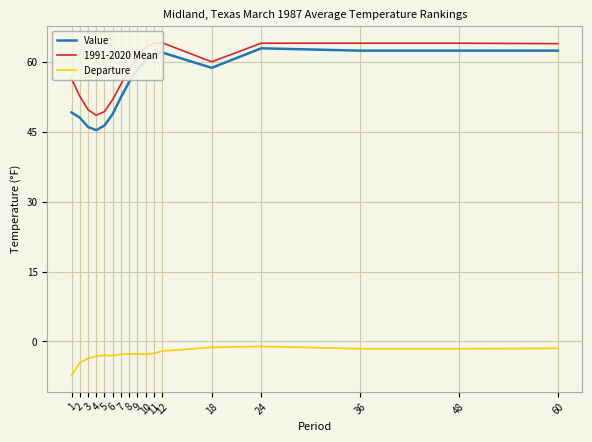

Reading left to right, what are all the values shown in this chart?

Value: 49.2	48.1	46.1	45.4	46.4	48.9	52.5	55.8	58.5	60.4	61.5	62.1	58.8	63.0	62.5	62.5	62.5
1991-2020 Mean: 56.5	52.7	49.8	48.6	49.4	52.0	55.3	58.5	61.2	63.2	64.1	64.2	60.1	64.1	64.1	64.1	64.0
Departure: -7.3	-4.6	-3.7	-3.2	-3.0	-3.1	-2.8	-2.7	-2.7	-2.8	-2.6	-2.1	-1.3	-1.1	-1.6	-1.6	-1.5